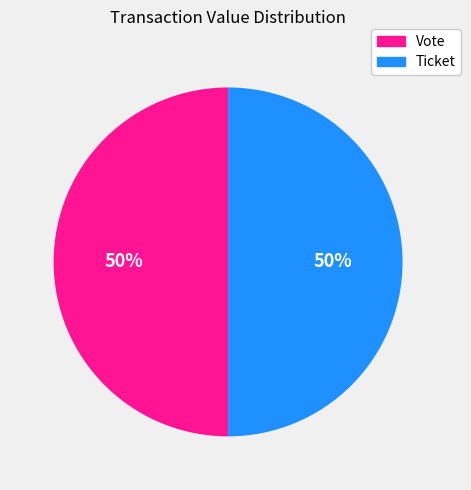

To the nearest percent, what is the average slice percentage?

50%